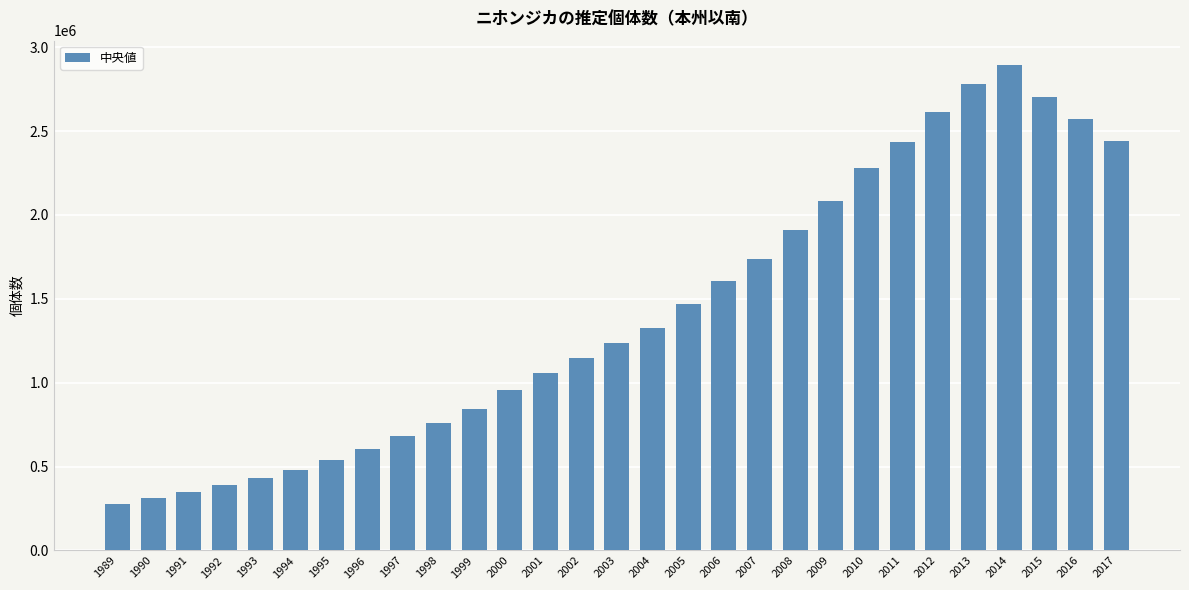

What is the ratio of the value at 1999 to the value at 2017?

0.3